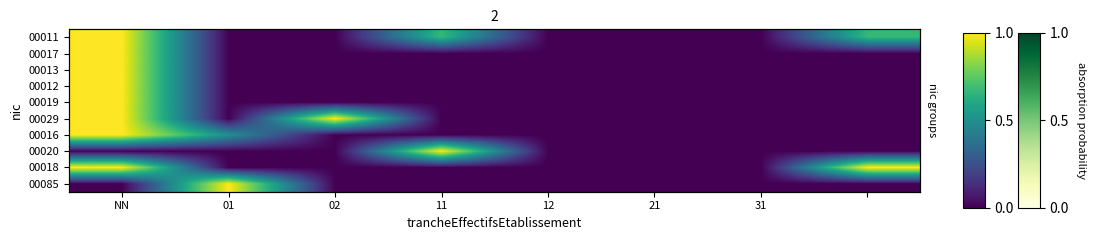

True or false: 00085 has a value of -0.7 at 02.

False